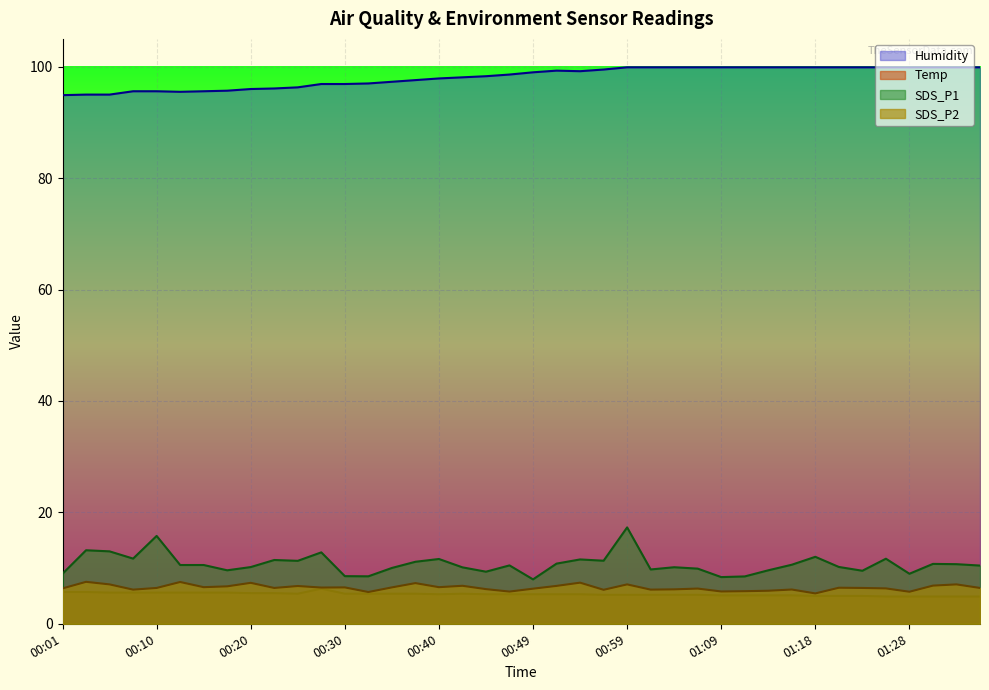

How many lines are shown in the chart?

4